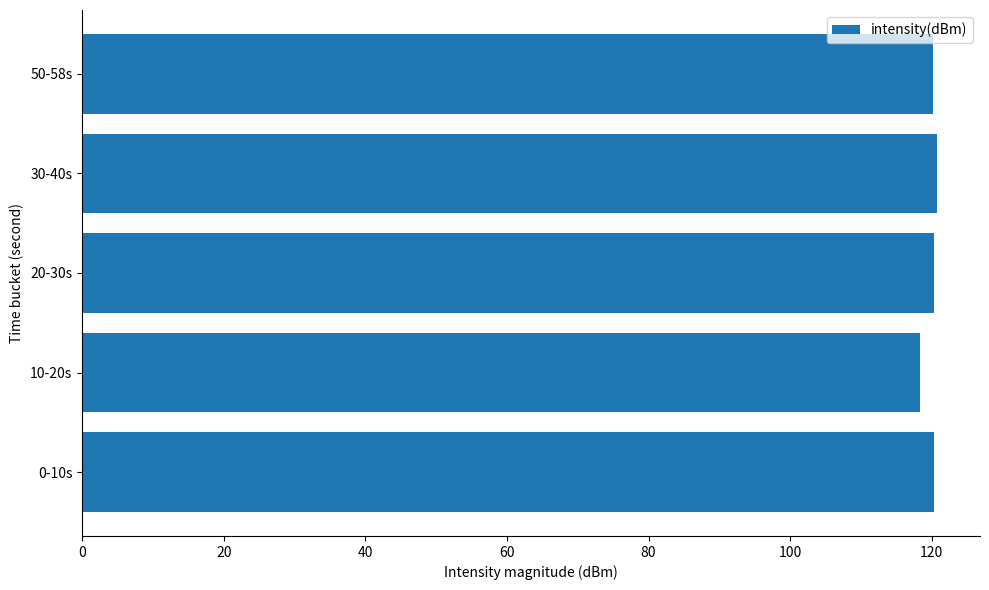

Count the number of data series in this chart.

1